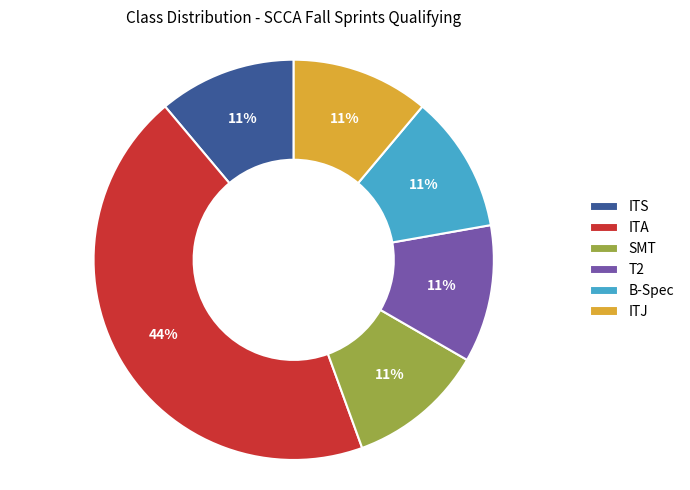

To the nearest percent, what is the difference between the largest and smallest slice percentages?

33%